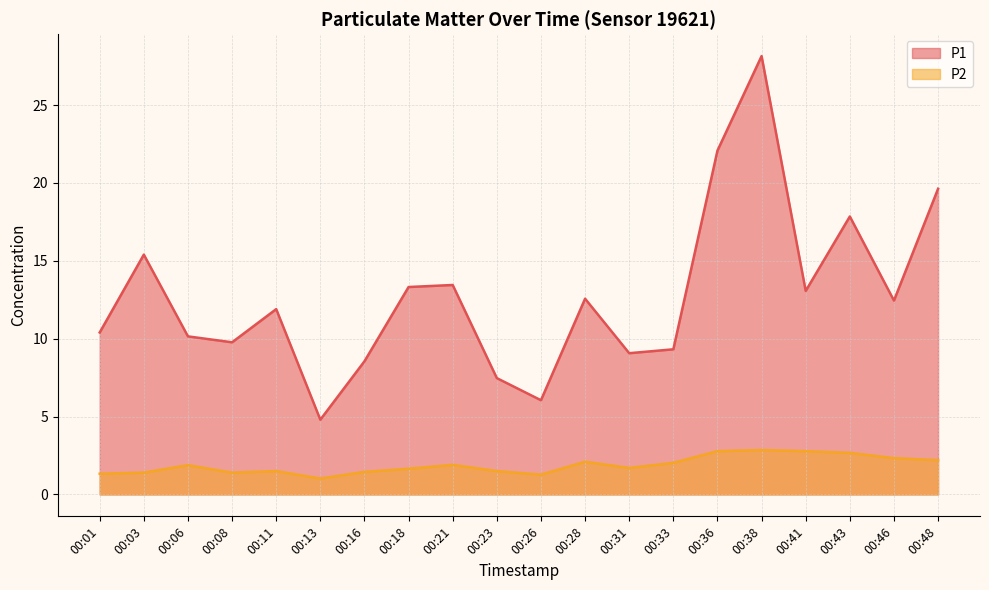

What is the difference between the P2 values at 00:08 and 00:11?

0.1